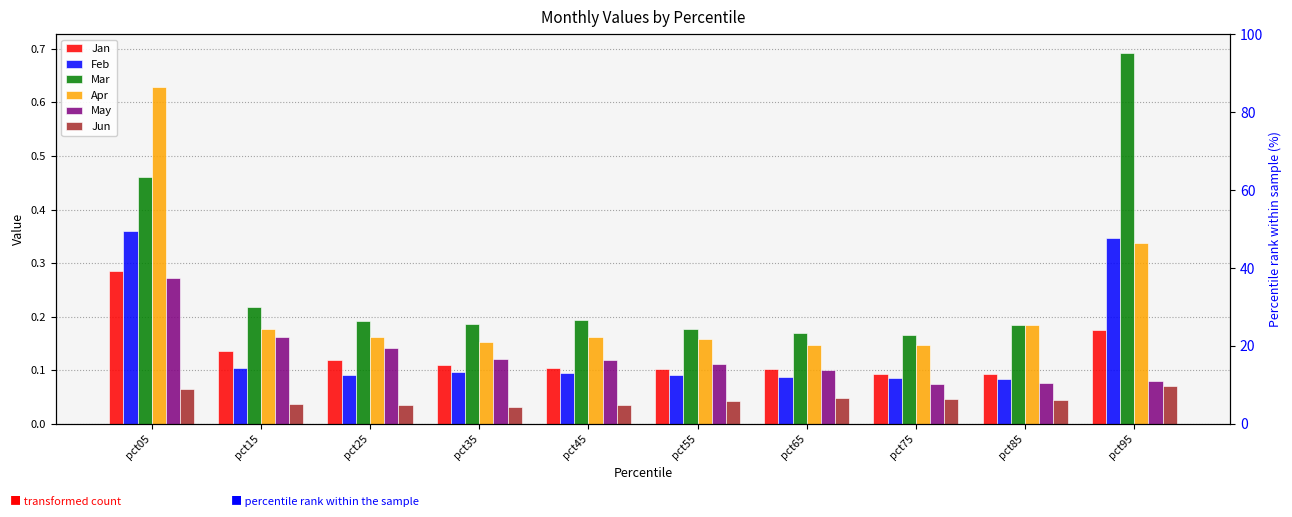

The value of Apr at pct95 is 0.3. True or false?

True